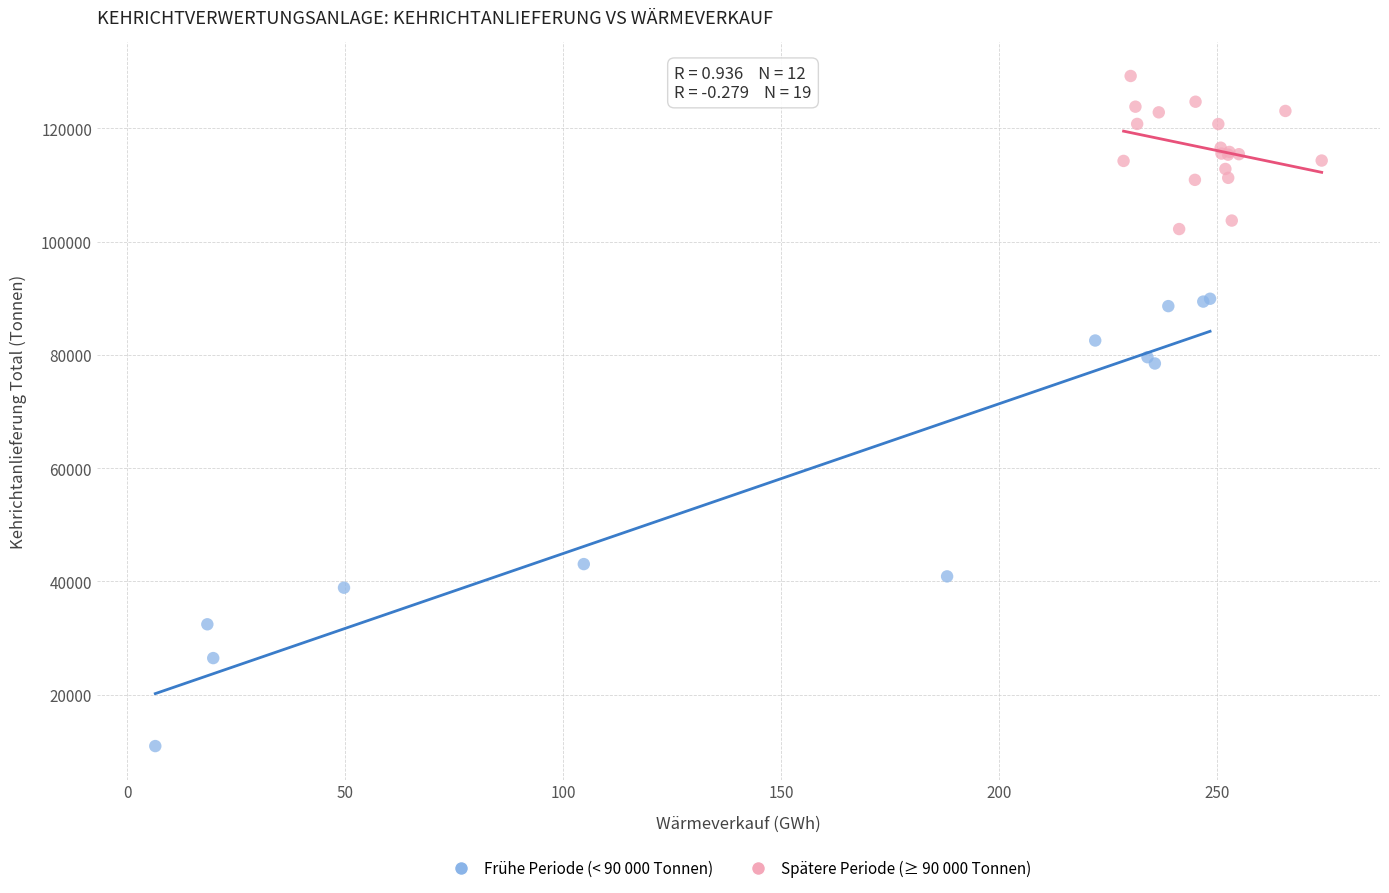

What are all the series names shown in the legend?

Frühe Periode (< 90 000 Tonnen), Spätere Periode (≥ 90 000 Tonnen)